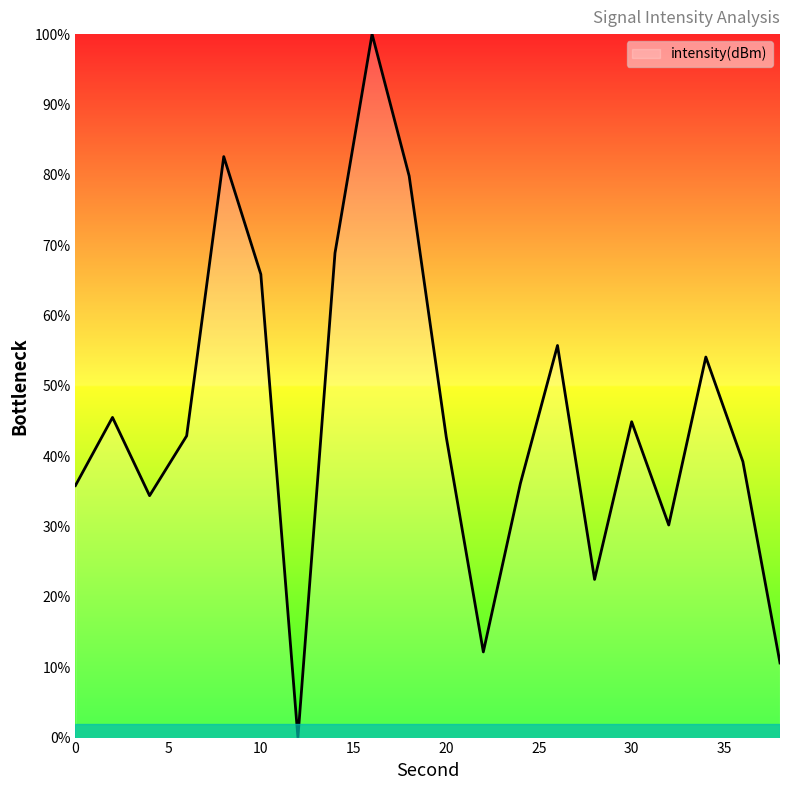

What is the greatest value displayed?

100.0